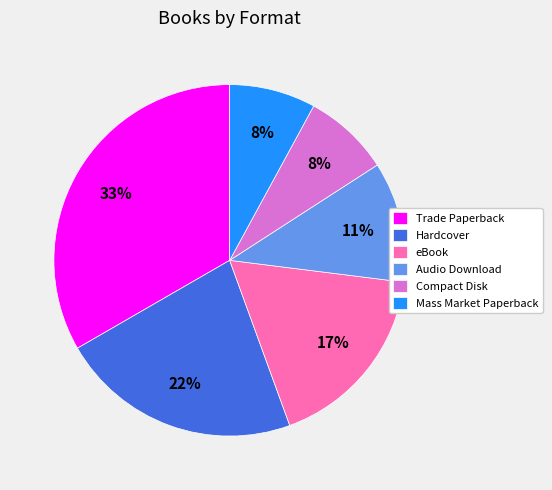

Is the sum of Audio Download and Hardcover greater than half?

No